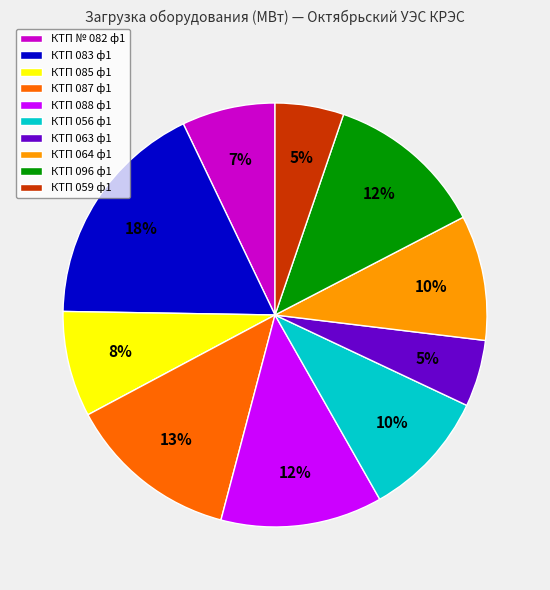

Do КТП 059 ф1 and КТП 083 ф1 together represent more than half of the pie?

No